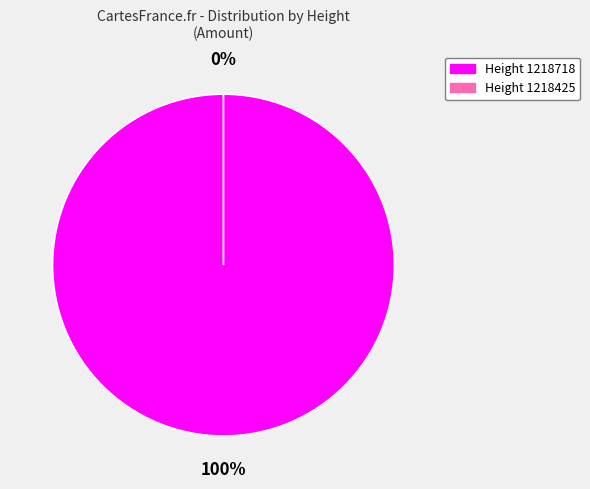

Does 1218718 represent more than half of the total?

Yes